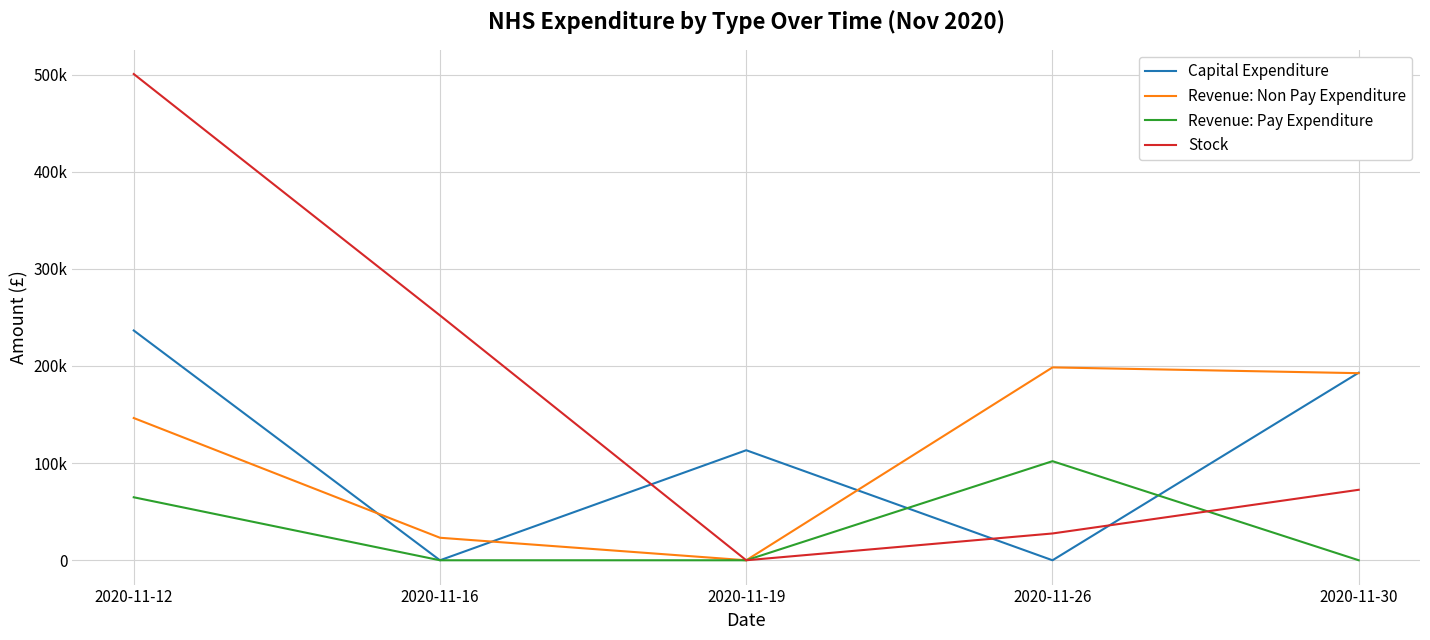

Does the chart have visible grid lines?

Yes